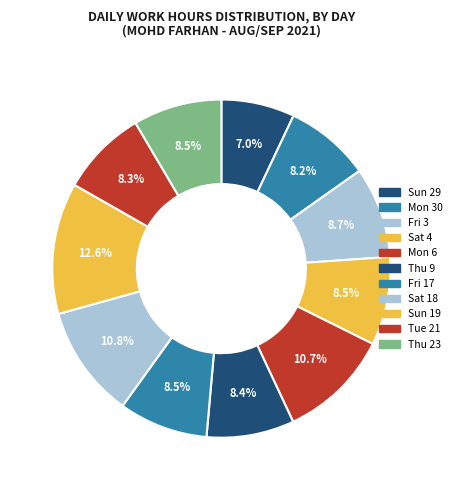

To the nearest percent, what is the difference between the largest and smallest slice percentages?

6%